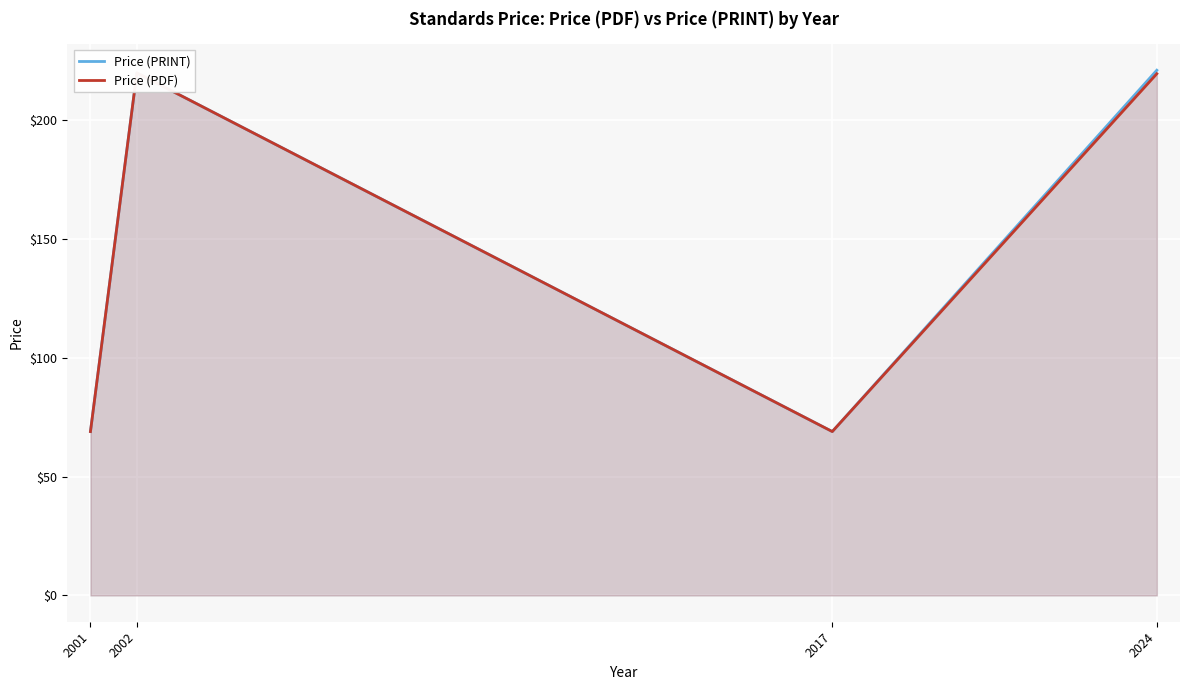

At which label is Price (PDF) closest to 144?

2001